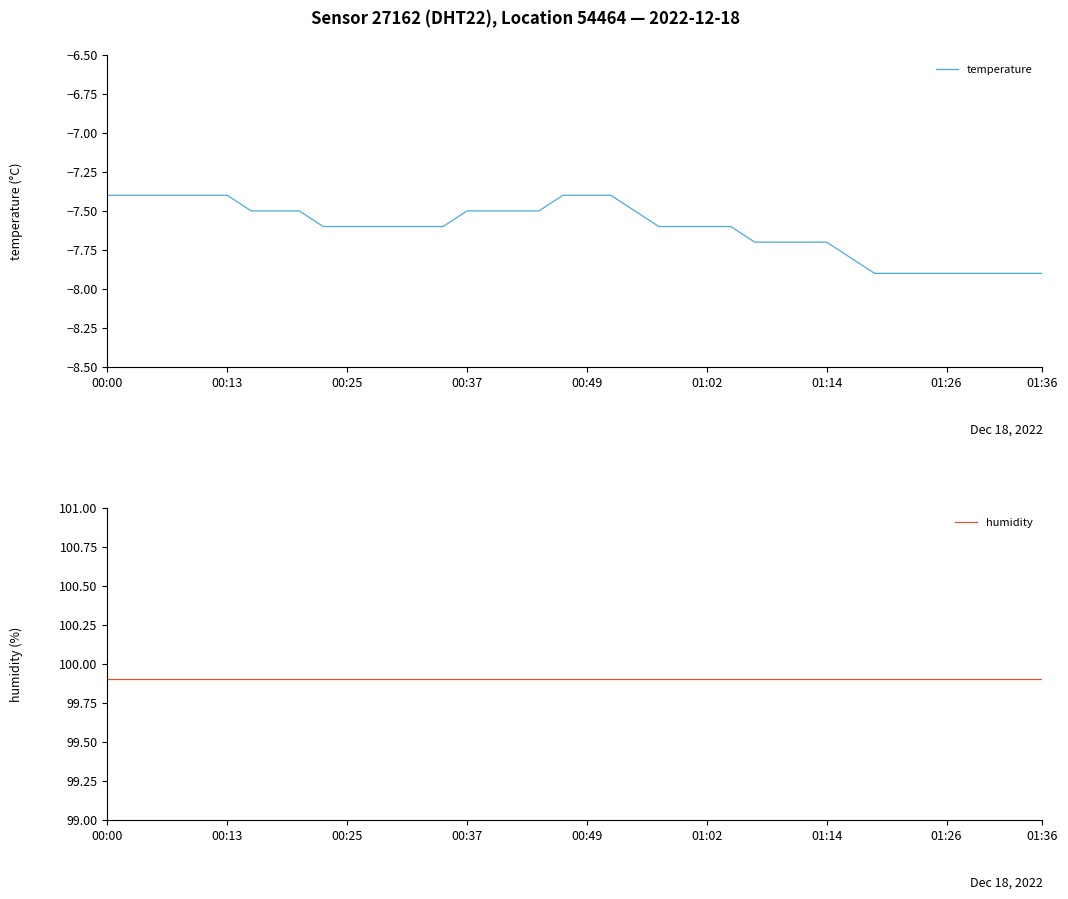

True or false: temperature and humidity intersect in this chart.

False